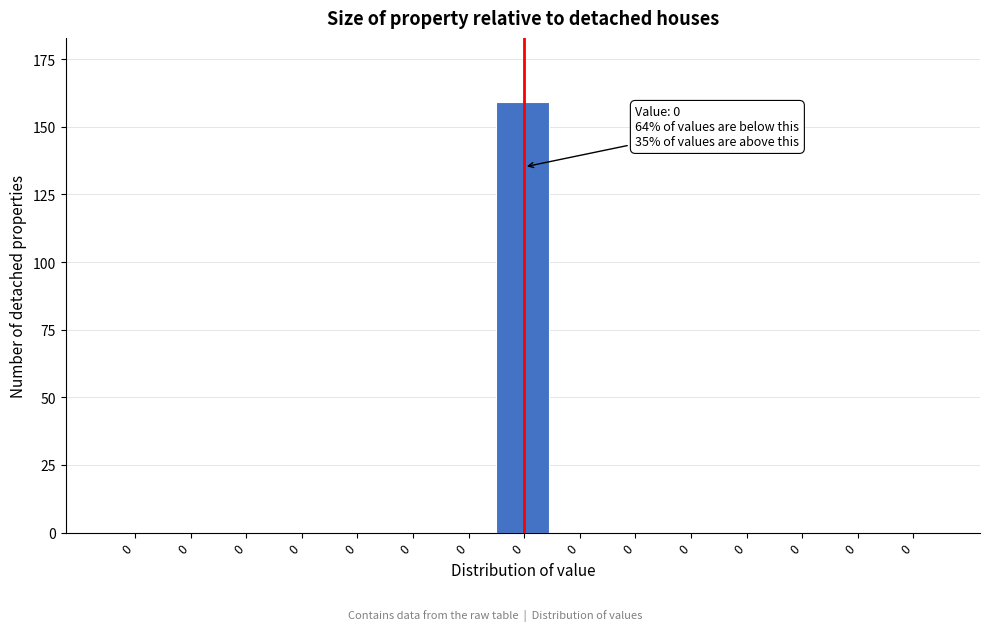

How many categories are shown in the chart?

15